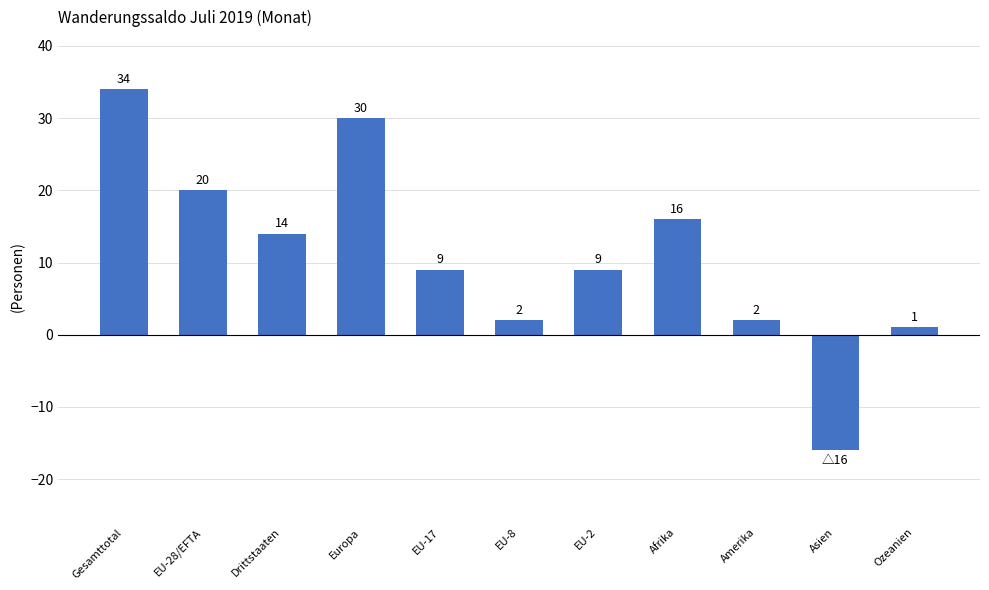

What is the value of the 8th bar from the left?

16